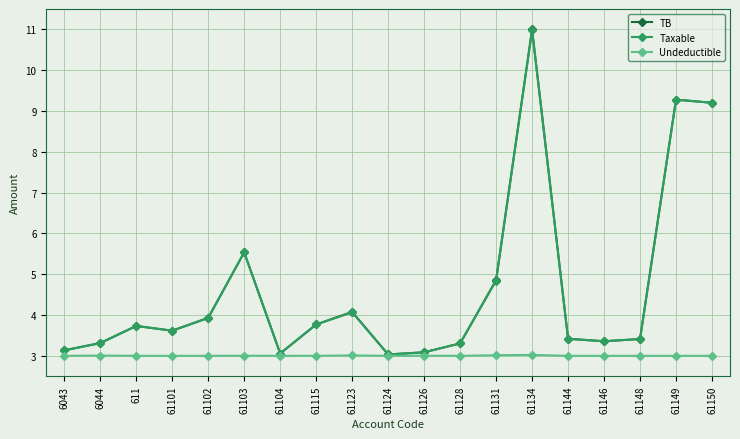

Which series has the largest range (max minus min)?

TB